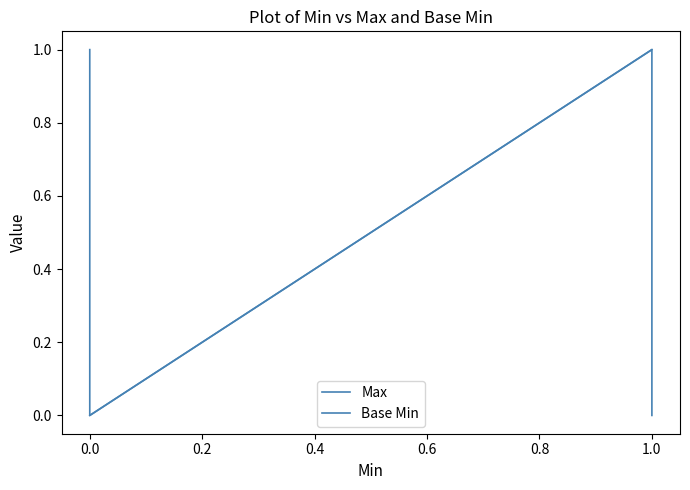

Which series has the largest range (max minus min)?

Max